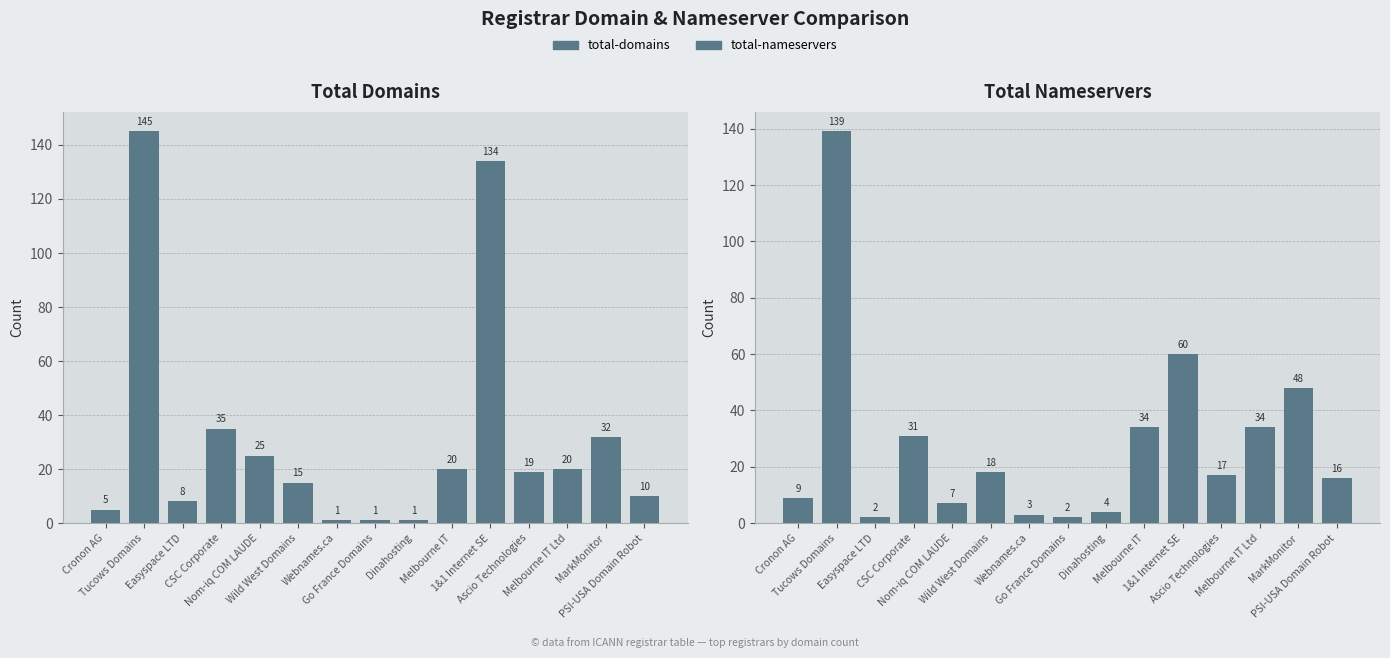

List the labels in order of total-domains value, largest first.

Tucows Domains, 1&1 Internet SE, CSC Corporate, MarkMonitor, Nom-iq COM LAUDE, Melbourne IT, Melbourne IT Ltd, Ascio Technologies, Wild West Domains, PSI-USA Domain Robot, Easyspace LTD, Cronon AG, Webnames.ca, Go France Domains, Dinahosting